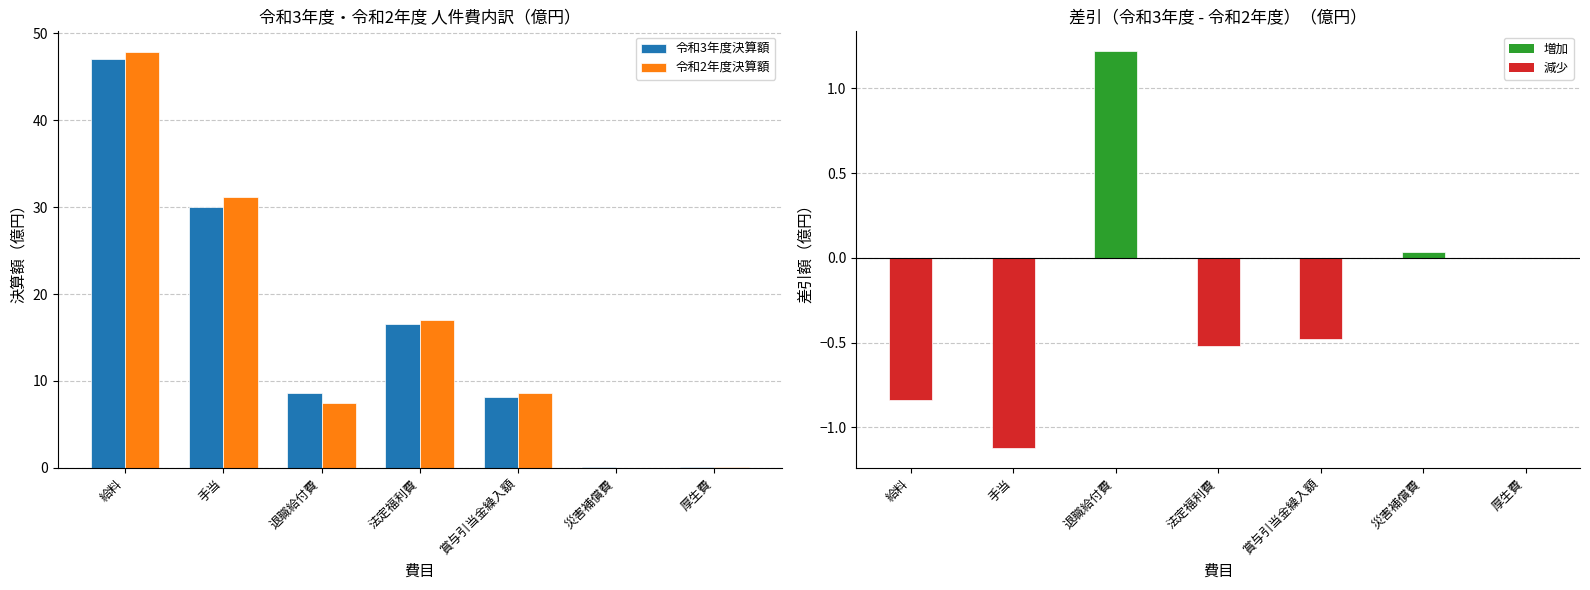

What is the average value of the 令和3年度決算額 series?

15.8